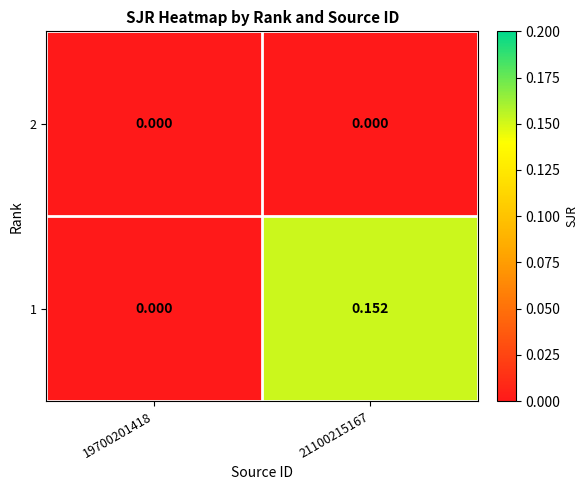

Which series has the widest spread of values?

1